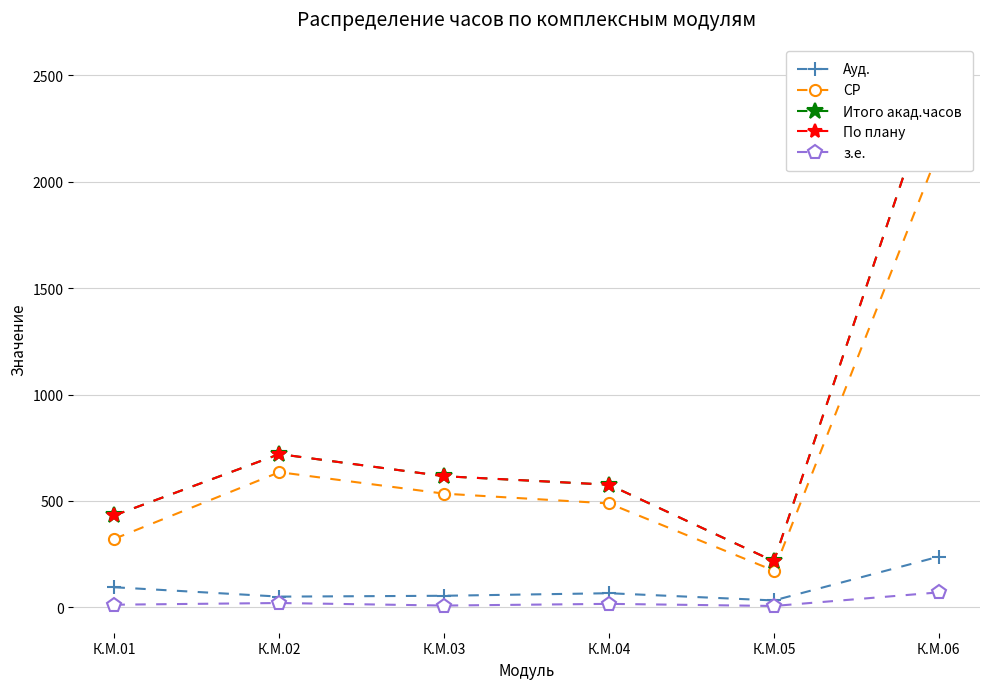

Read the СР value at К.М.04.

488